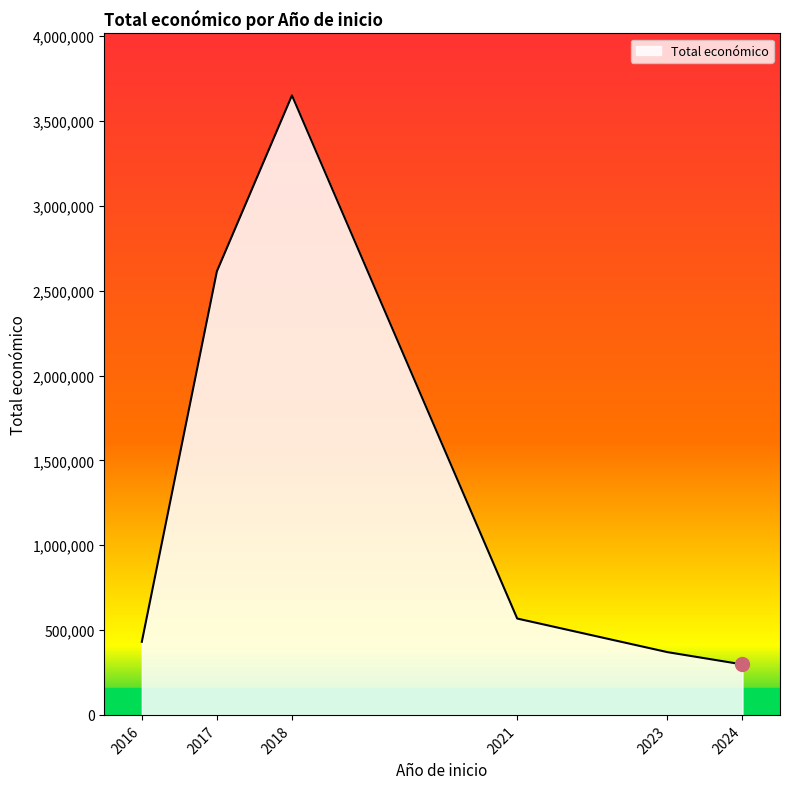

Does the chart display data point markers on the line(s)?

No